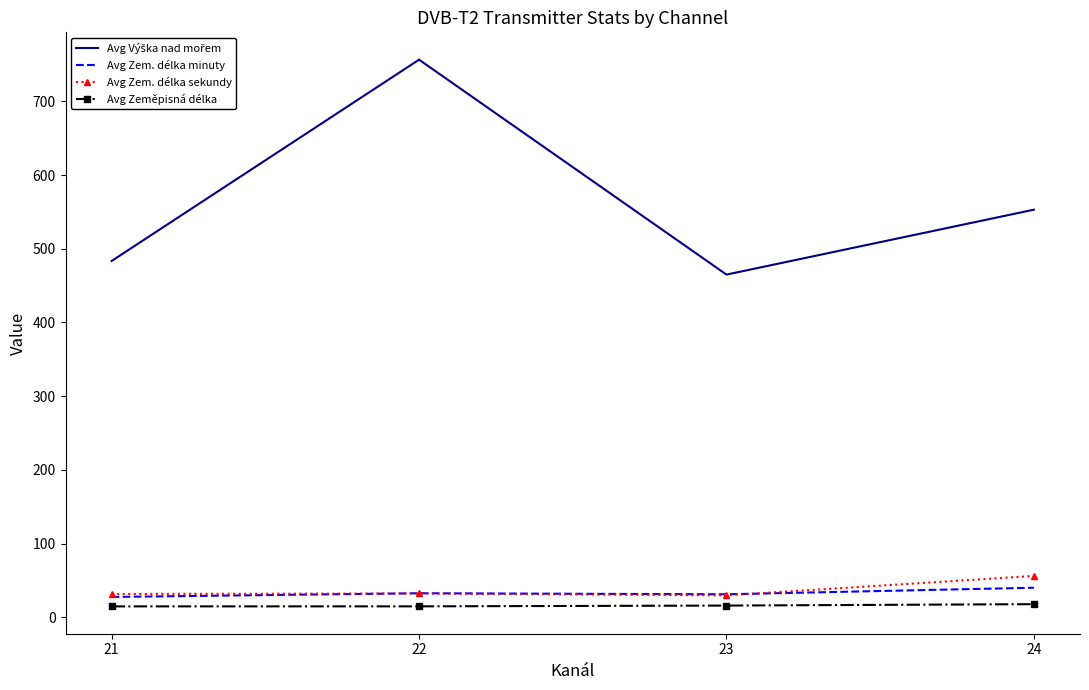

The Avg Zem. délka minuty series shows 40.0 at 24. True or false?

True